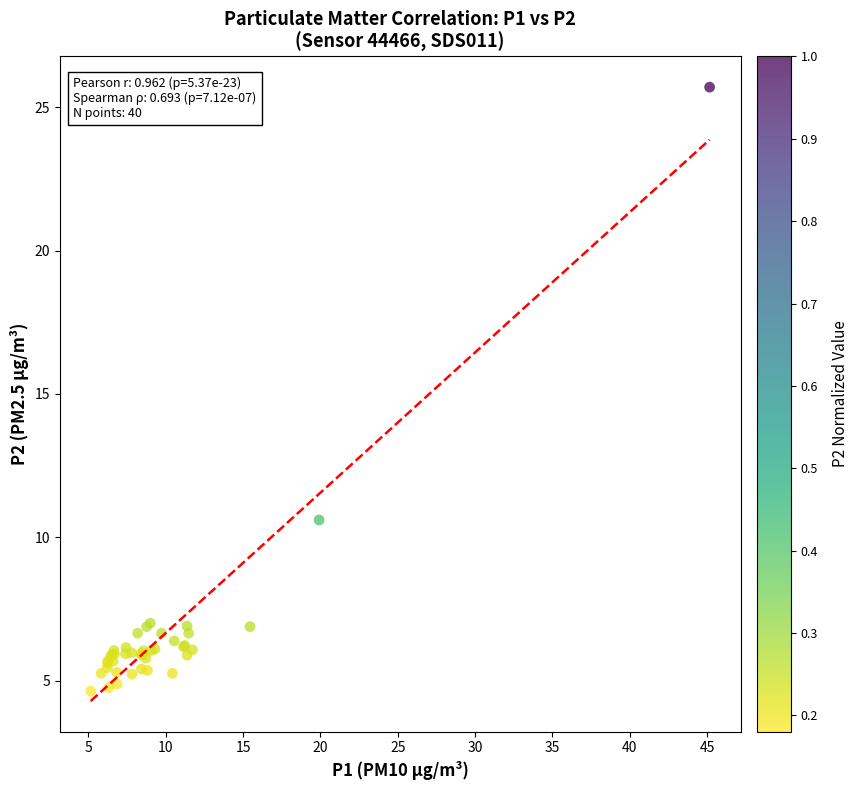

What Y value in the scatter plot is closest to 15?

10.6